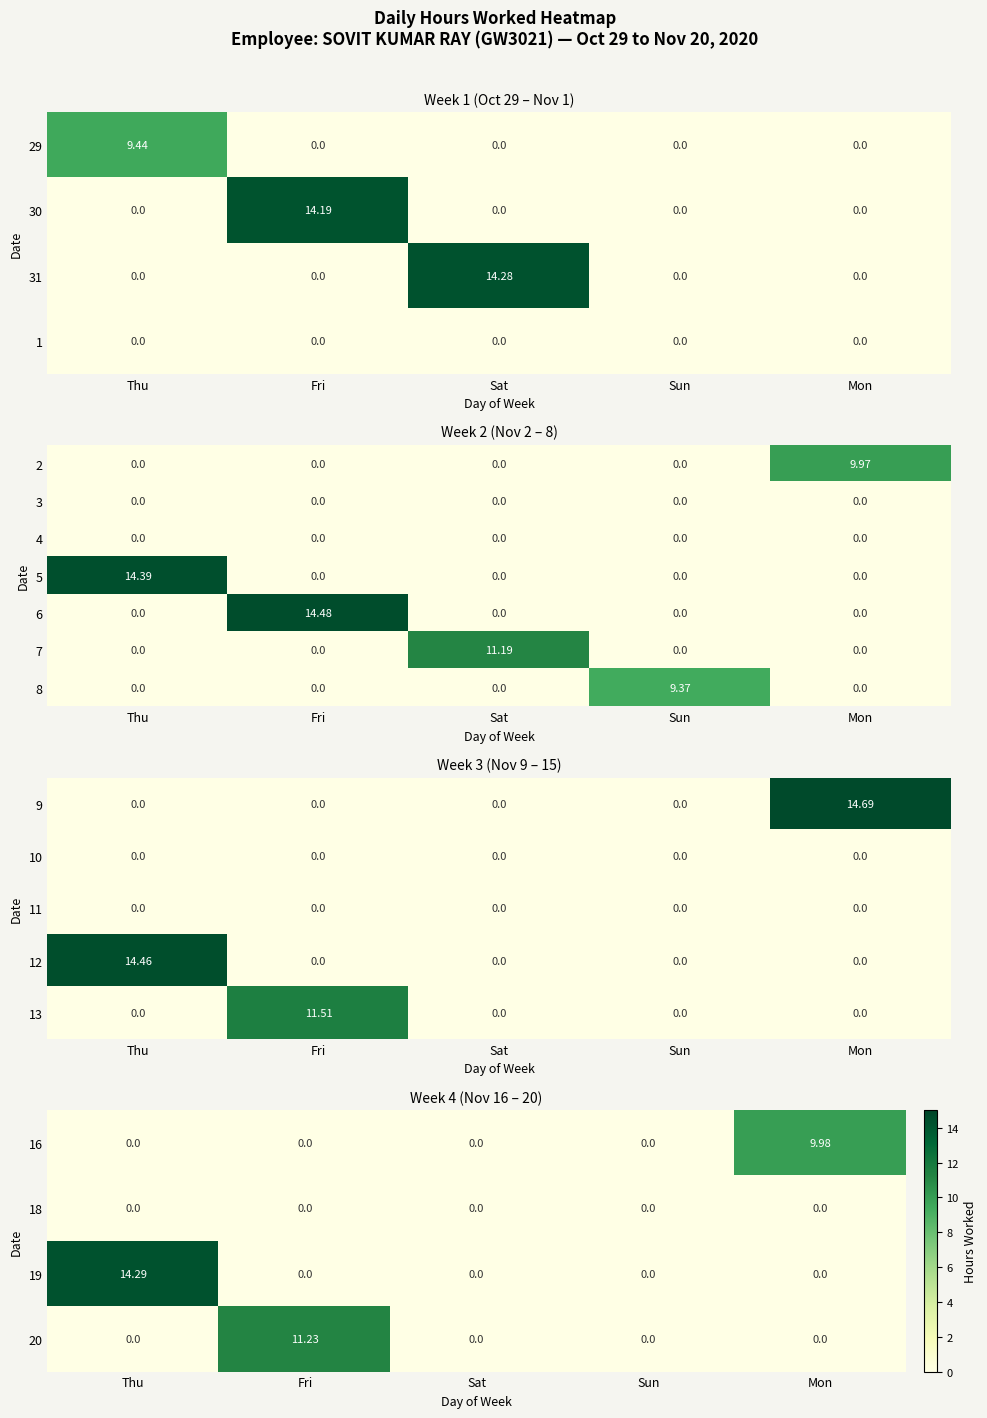

Is the value of 8 at Sun greater than the value of 3 at Sat?

Yes